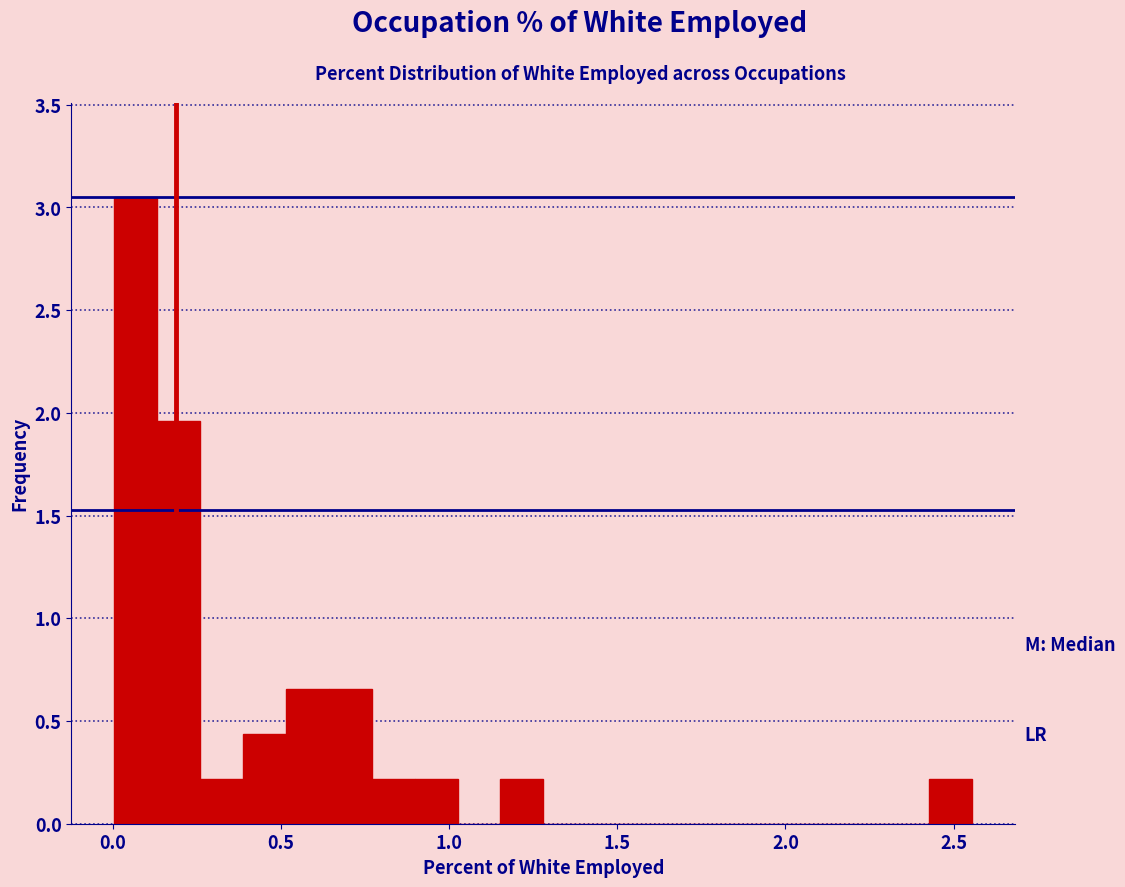

Read against the x-axis, roughly where is the centre of the tallest bar?

0.05